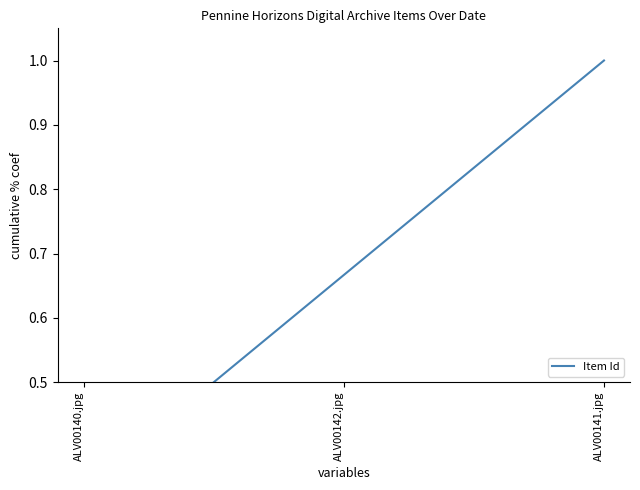

What is the greatest value displayed?

1.0